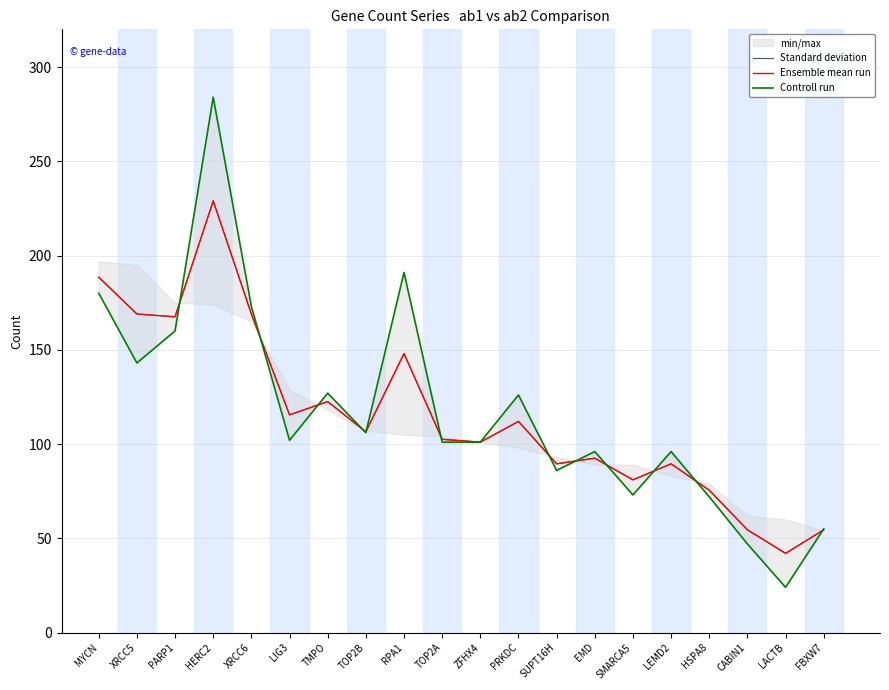

Which series has the largest total across all categories?

Controll run